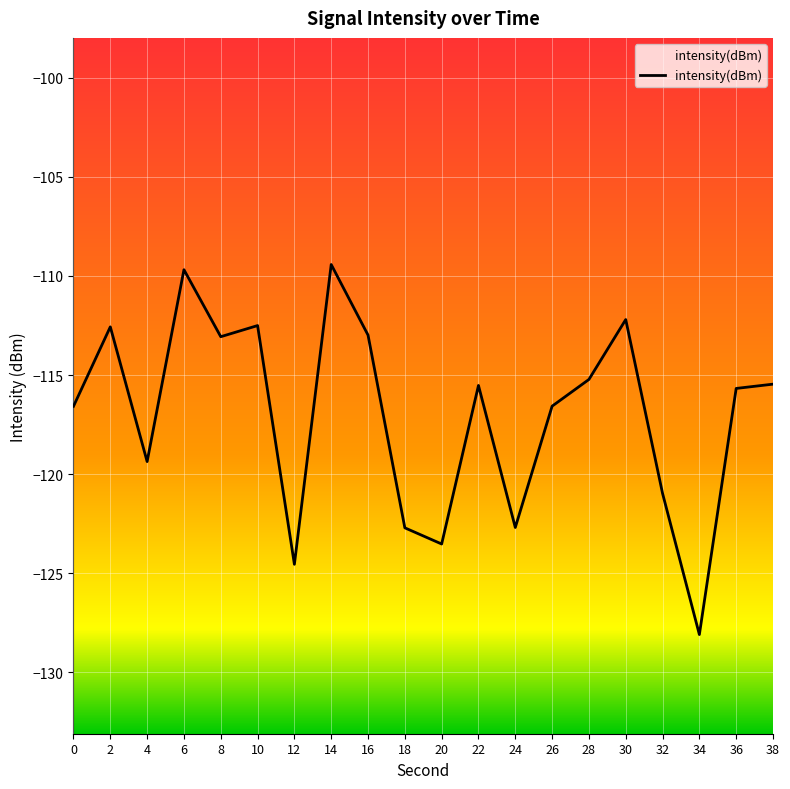

The chart shows a value of -187.0 at 32. True or false?

False